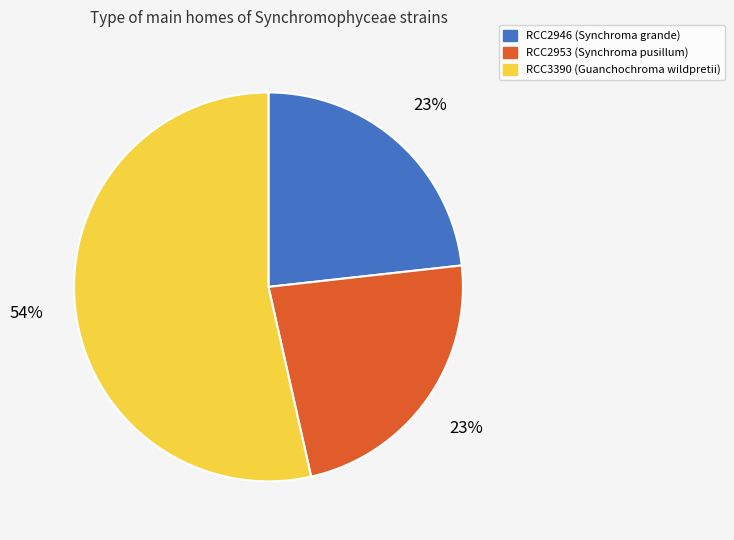

To the nearest percent, what is the combined percentage of RCC3390 and RCC2946?

77%